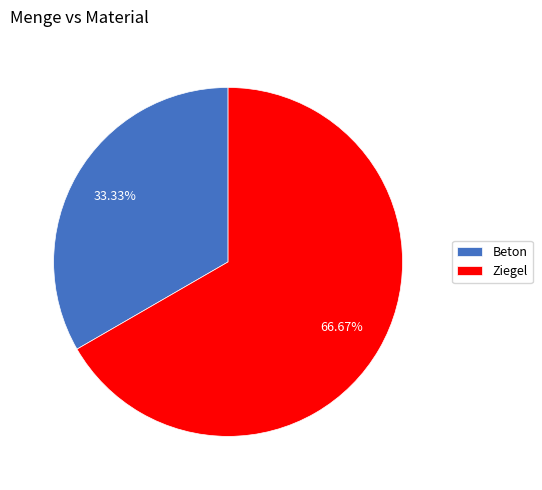

To the nearest percent, what is the average slice percentage?

50%